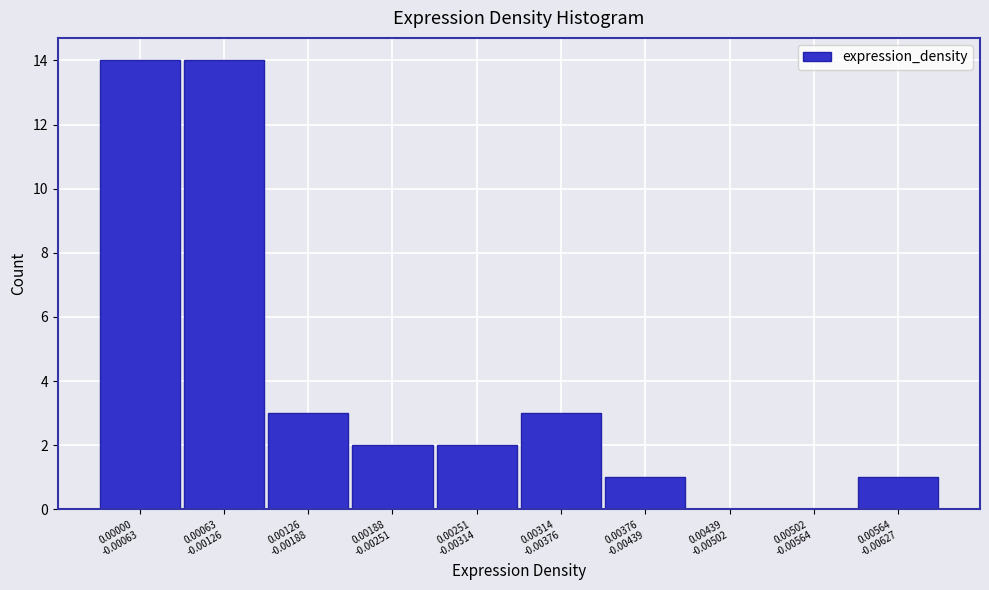

How many data points does each series have?

10